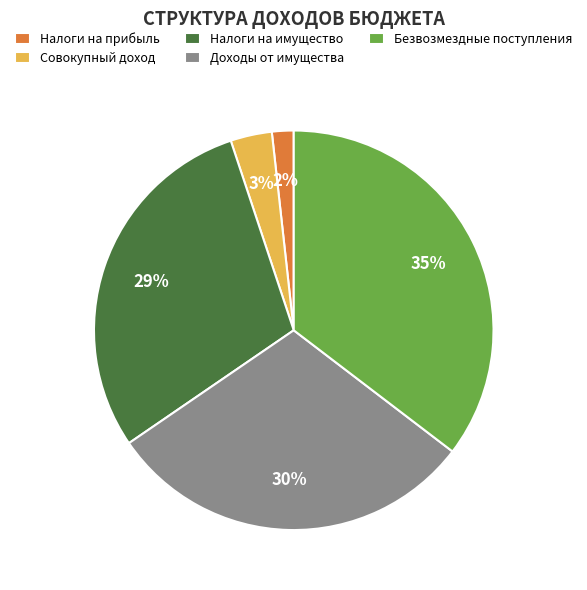

Which category has the biggest portion of the pie?

Безвозмездные поступления